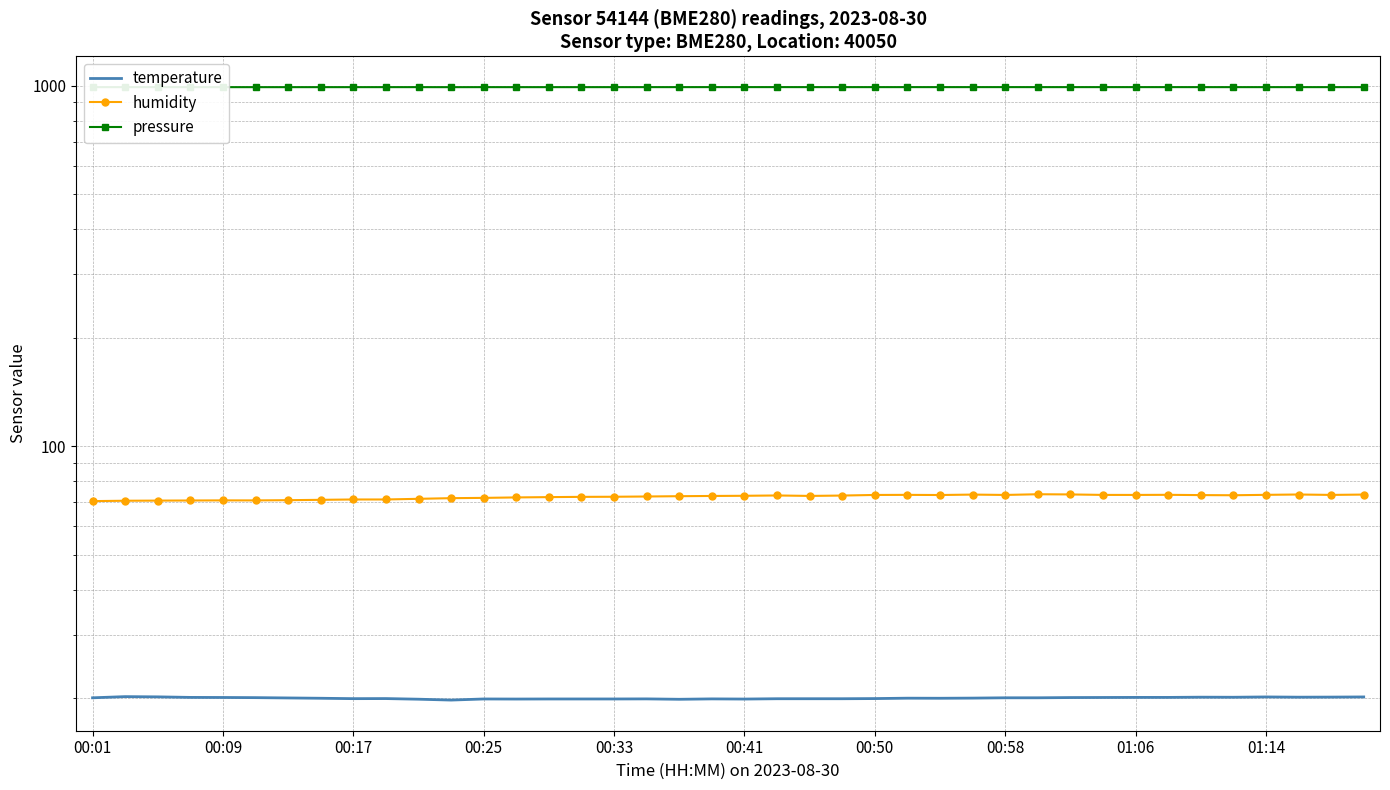

Which series has the largest total across all categories?

pressure